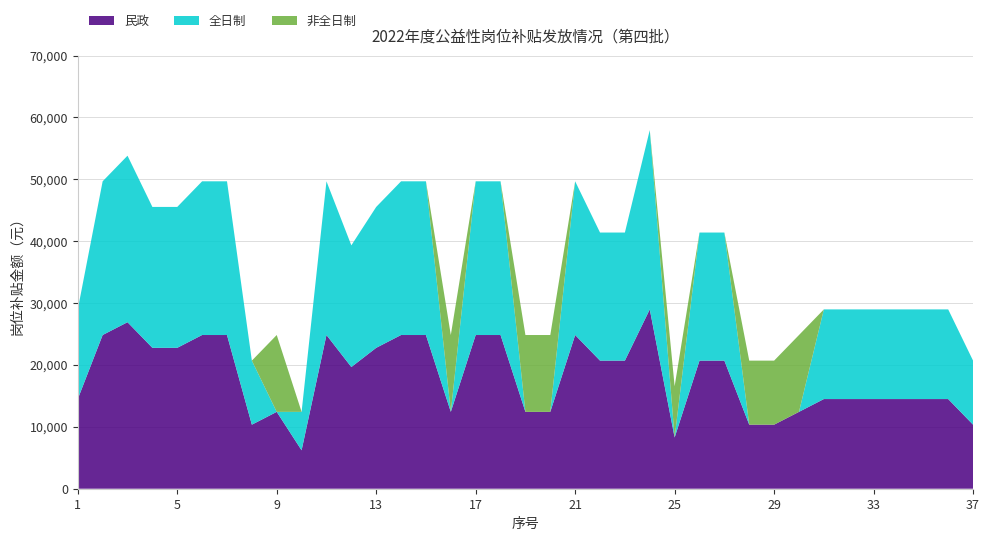

Reading right to left, transcribe all the data shown in this chart.

民政: 10350	14490	14490	14490	14490	14490	14490	12420	10350	10350	20700	20700	8280	28980	20700	20700	24840	12420	12420	24840	24840	12420	24840	24840	22770	19665	24840	6210	12420	10350	24840	24840	22770	22770	26910	24840	14490
全日制: 10350	14490	14490	14490	14490	14490	14490	0	0	0	20700	20700	0	28980	20700	20700	24840	0	0	24840	24840	0	24840	24840	22770	19665	24840	6210	0	10350	24840	24840	22770	22770	26910	24840	14490
非全日制: 0	0	0	0	0	0	0	12420	10350	10350	0	0	8280	0	0	0	0	12420	12420	0	0	12420	0	0	0	0	0	0	12420	0	0	0	0	0	0	0	0